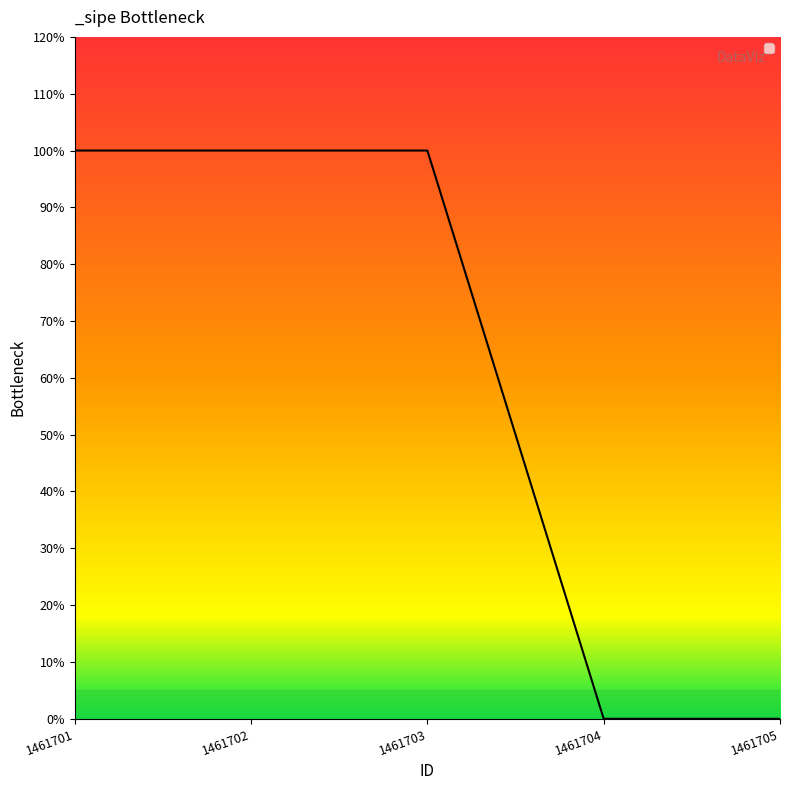

Is this an area chart (filled region under the line)?

No